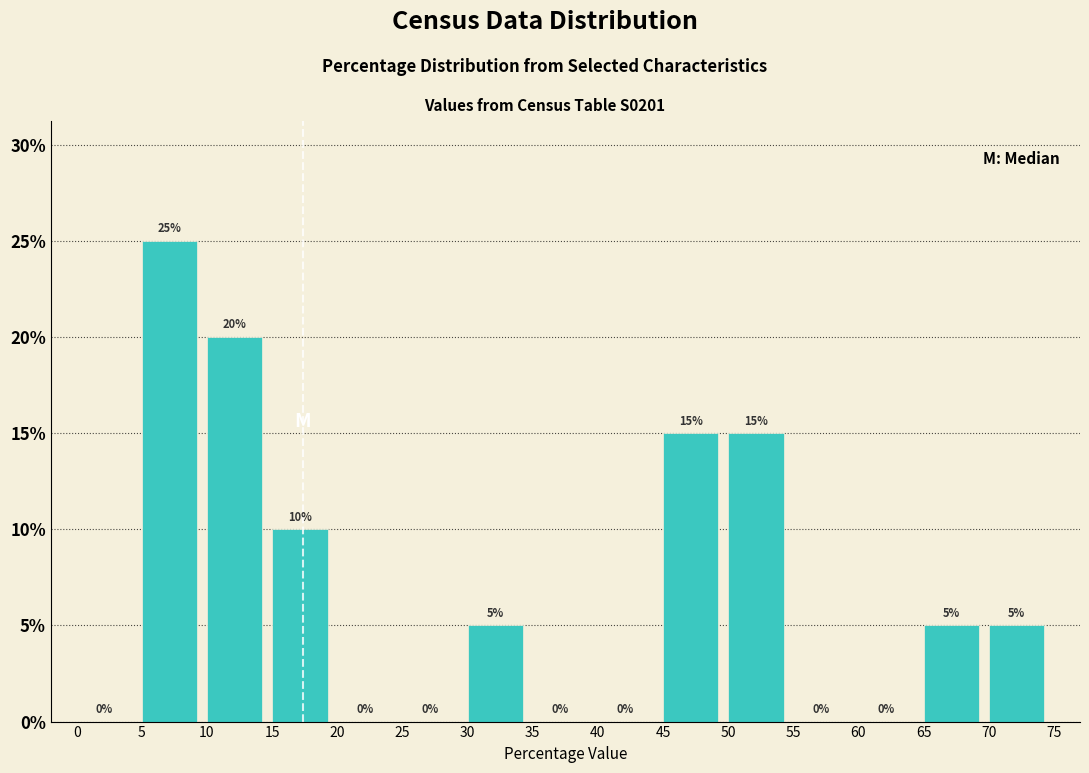

Reading left to right, list every bar in this chart as the range it spans on the x-axis followed by its height.

0 to 5: 0
5 to 10: 25
10 to 15: 20
15 to 20: 10
20 to 25: 0
25 to 30: 0
30 to 35: 5
35 to 40: 0
40 to 45: 0
45 to 50: 15
50 to 55: 15
55 to 60: 0
60 to 65: 0
65 to 70: 5
70 to 75: 5